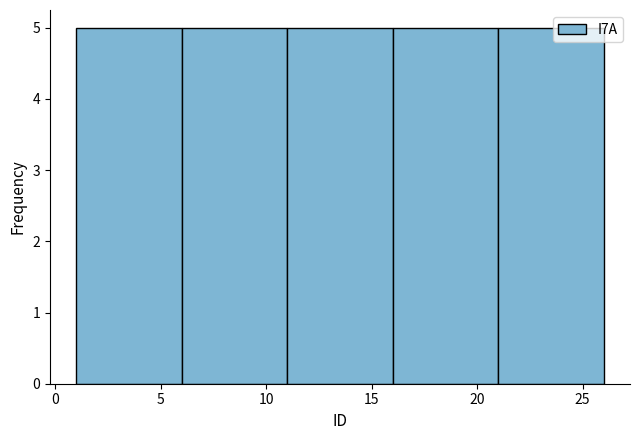

Reading left to right, list every bar in this chart as the range it spans on the x-axis followed by its height. The values are not printed on the chart, so give them approximately, as read against the axis.

1 to 6: 5
6 to 11: 5
11 to 16: 5
16 to 21: 5
21 to 26: 5